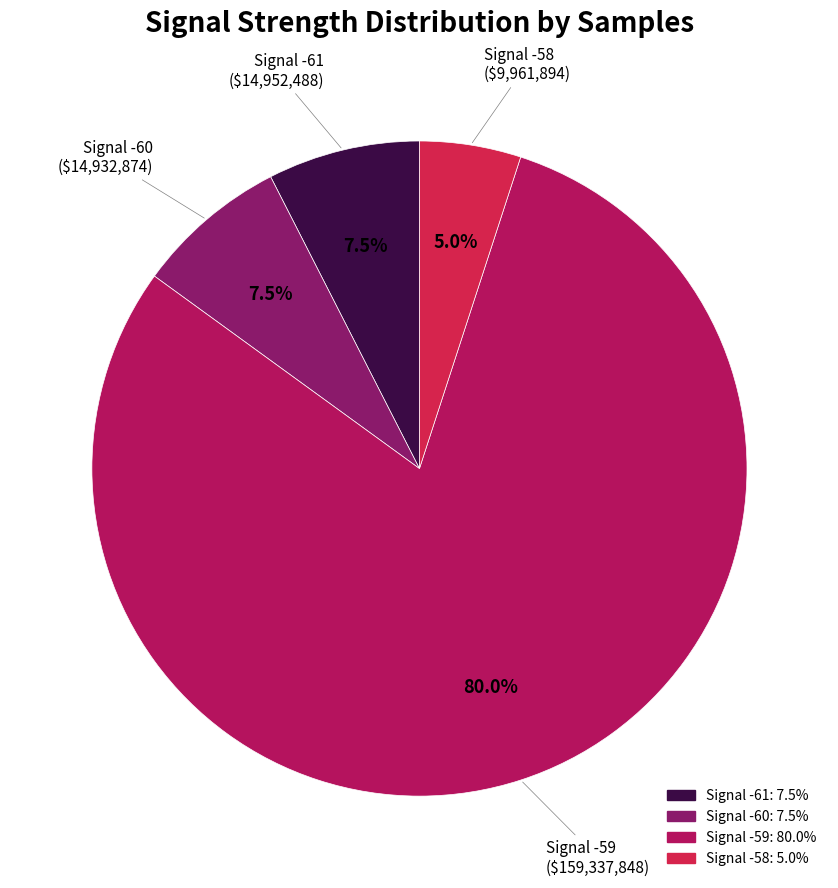

Is there a majority slice in this chart?

Yes